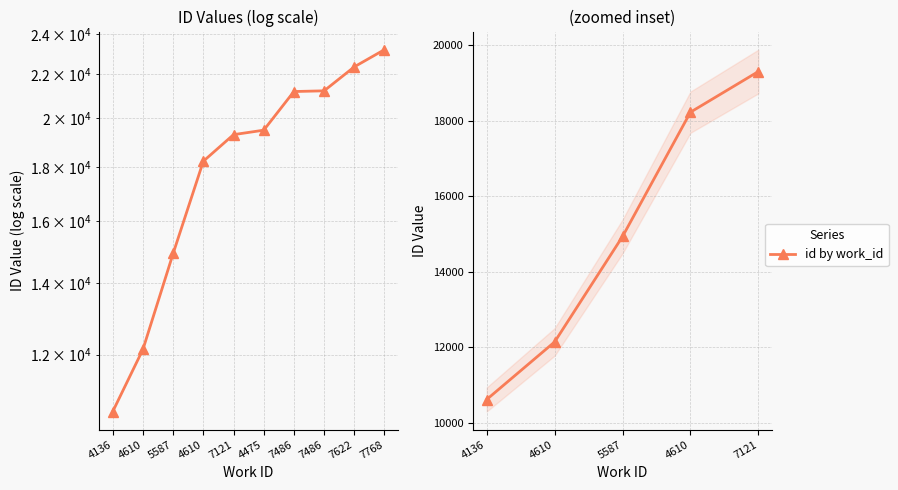

What is the change in value from 4610 to 7121?

+1077